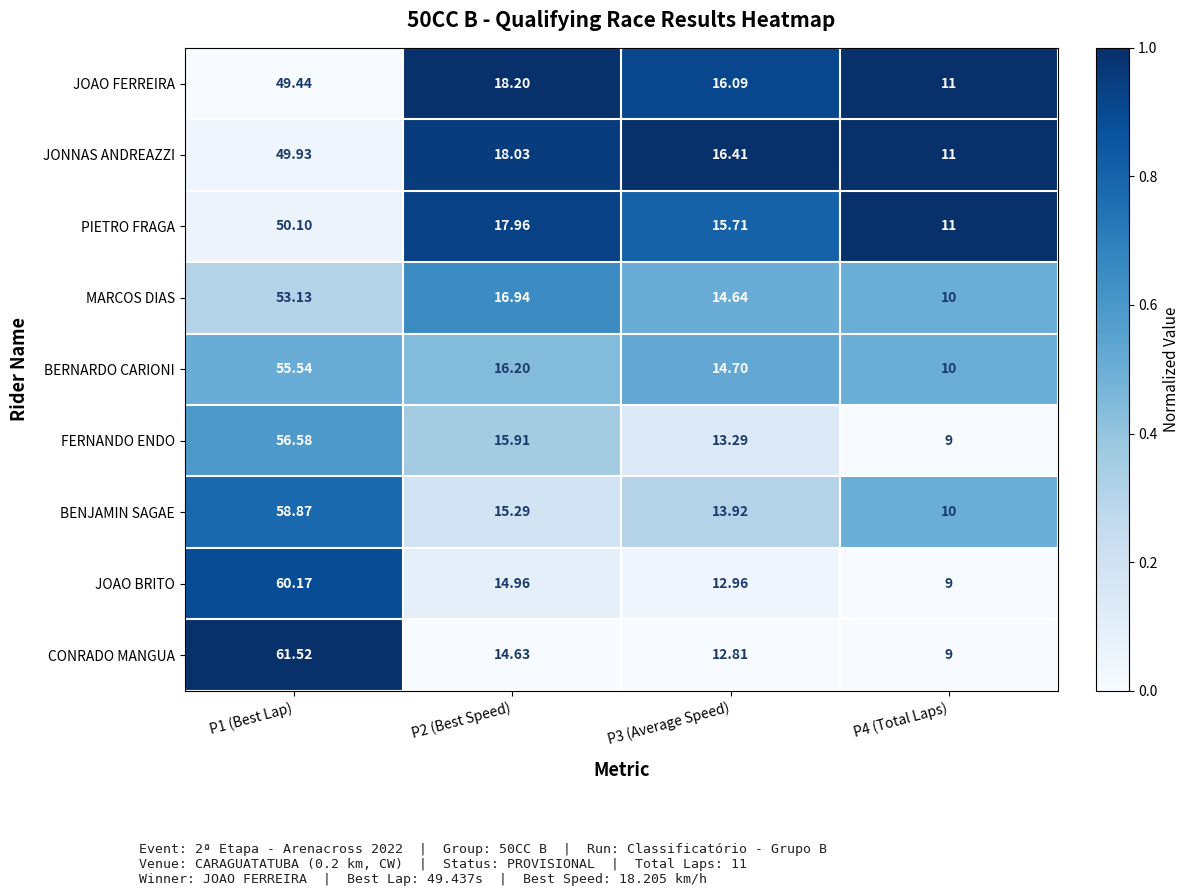

List the series in order of their peak value, lowest first.

JOAO FERREIRA, JONNAS ANDREAZZI, PIETRO FRAGA, MARCOS DIAS, BERNARDO CARIONI, FERNANDO ENDO, BENJAMIN SAGAE, JOAO BRITO, CONRADO MANGUA